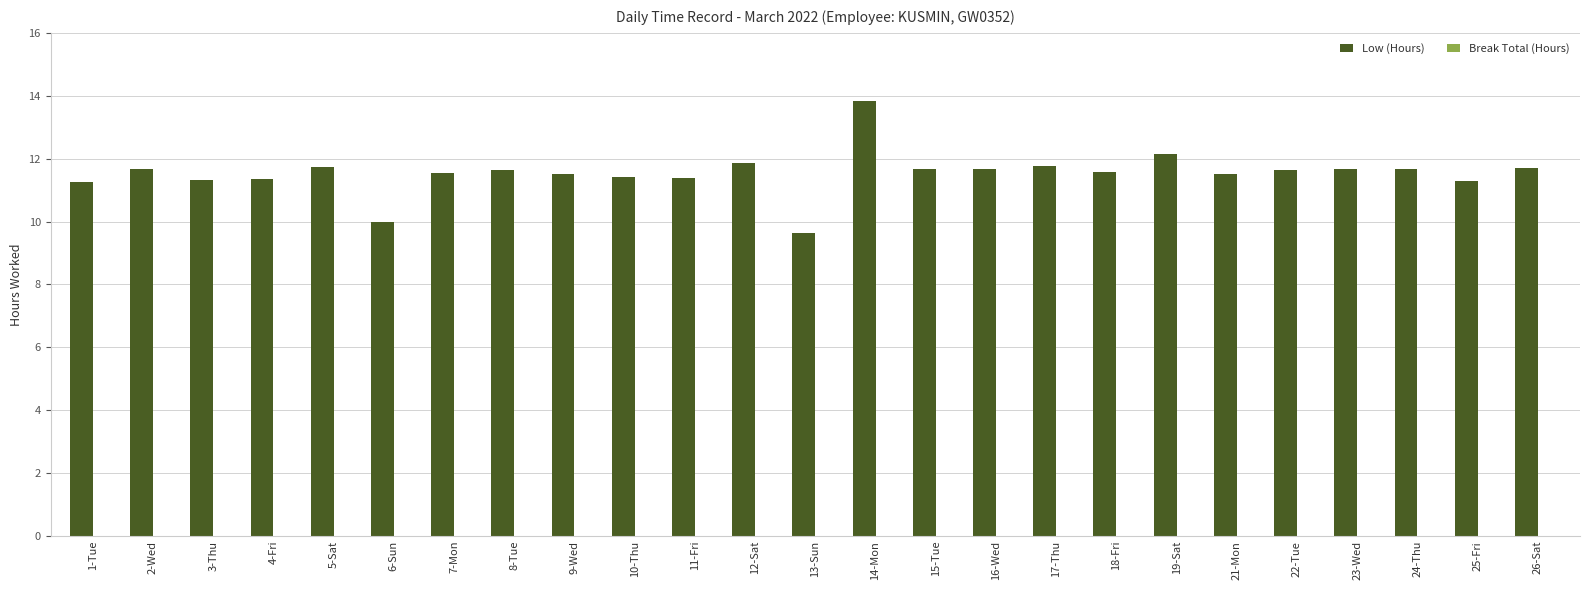

How many bars are there in total?

25